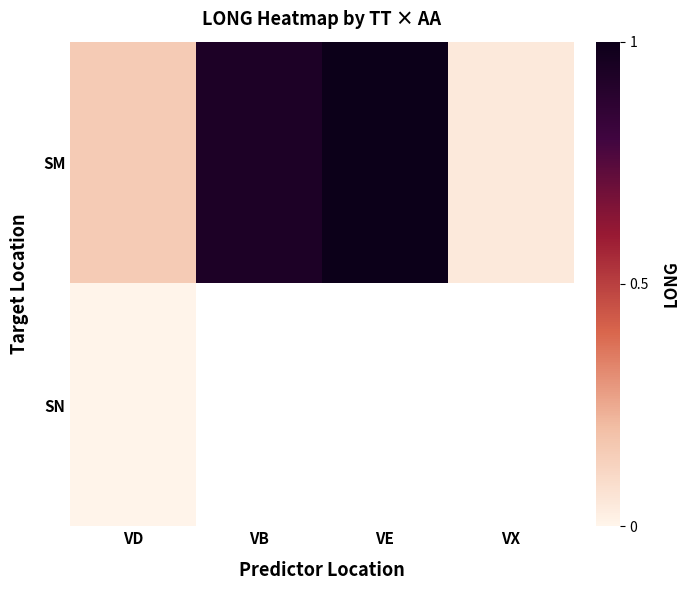

Between VB and VD, which is larger?

VB